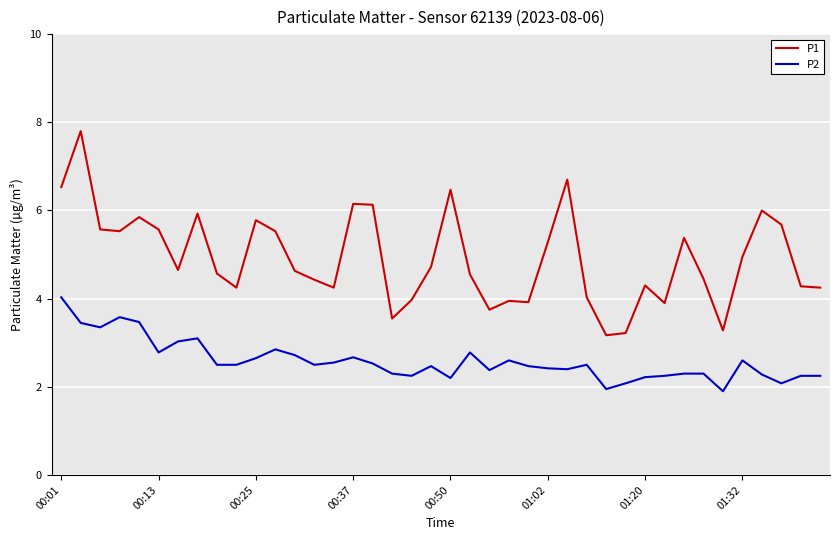

Does the chart have visible grid lines?

Yes